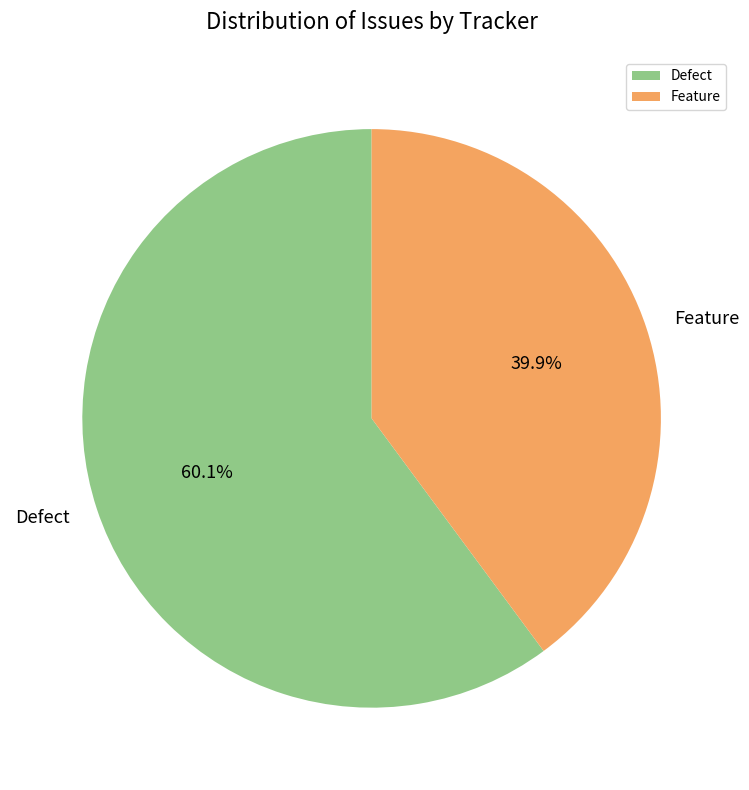

Which slice is the largest?

Defect